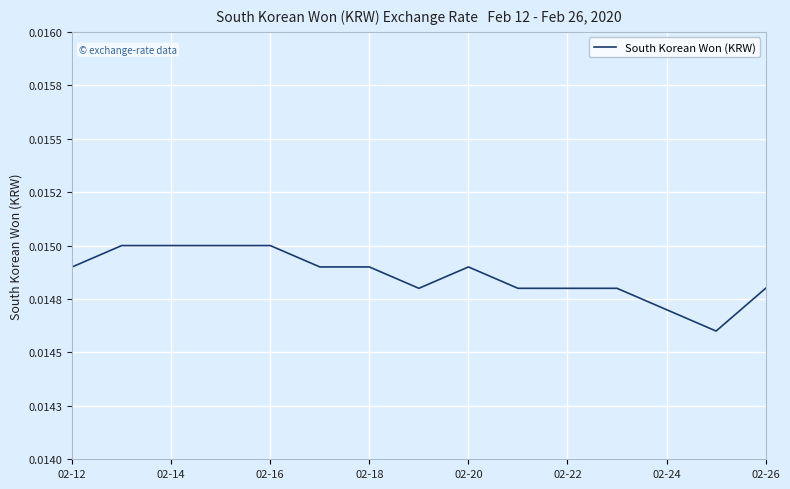

Does the chart have visible grid lines?

Yes